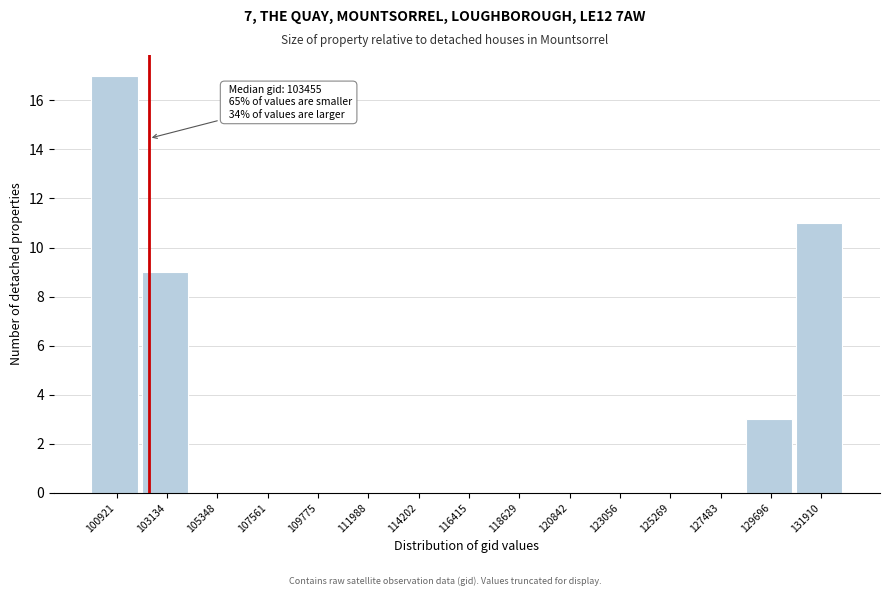

Reading left to right, extract all data points from this chart.

100921=17	103134=9	105348=0	107561=0	109775=0	111988=0	114202=0	116415=0	118629=0	120842=0	123056=0	125269=0	127483=0	129696=3	131910=11